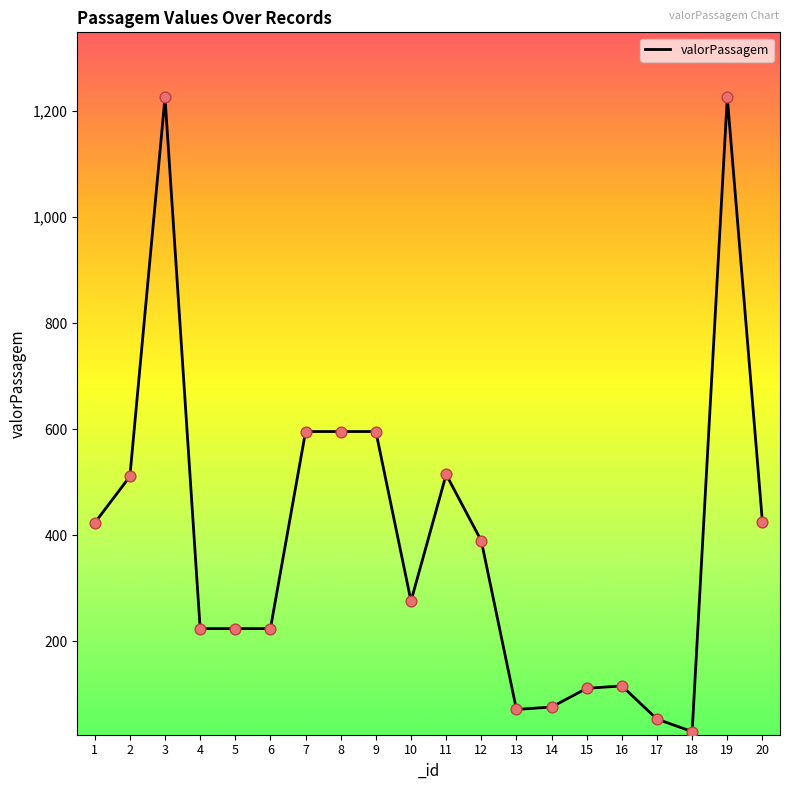

Approximately how many times larger is the value at 8 compared to 6?

2.7